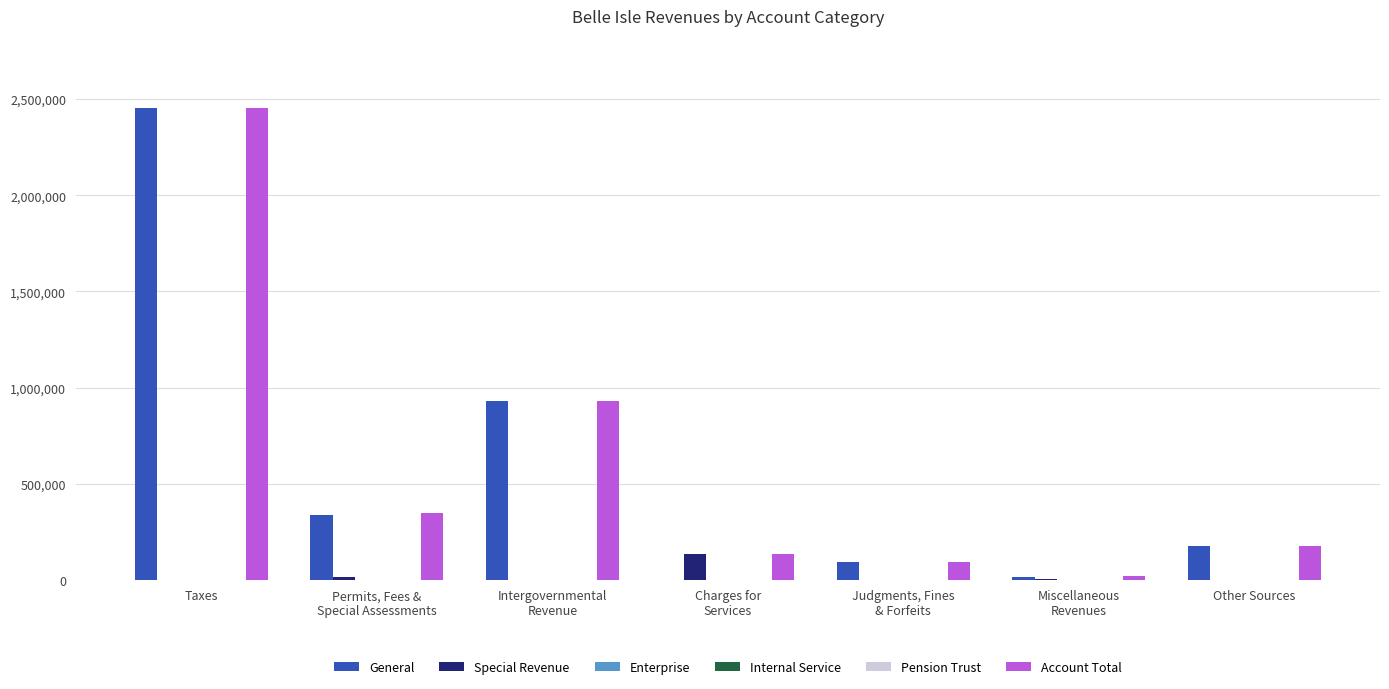

Reading left to right, extract all data points from this chart.

General: 2453689	336486	930089	155	94119	15132	173145
Special Revenue: 0	12760	0	132833	396	6004	0
Enterprise: 0	0	0	0	0	0	0
Internal Service: 0	0	0	0	0	0	0
Pension Trust: 0	0	0	0	0	0	0
Account Total: 2453689	349246	930089	132988	94515	21136	173145